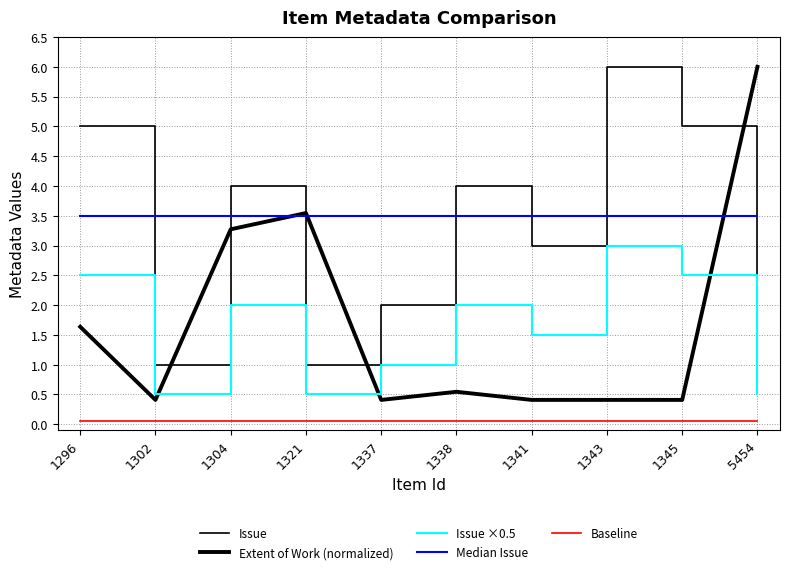

What is the value of the Median Issue point at the 1st from the left?

3.5